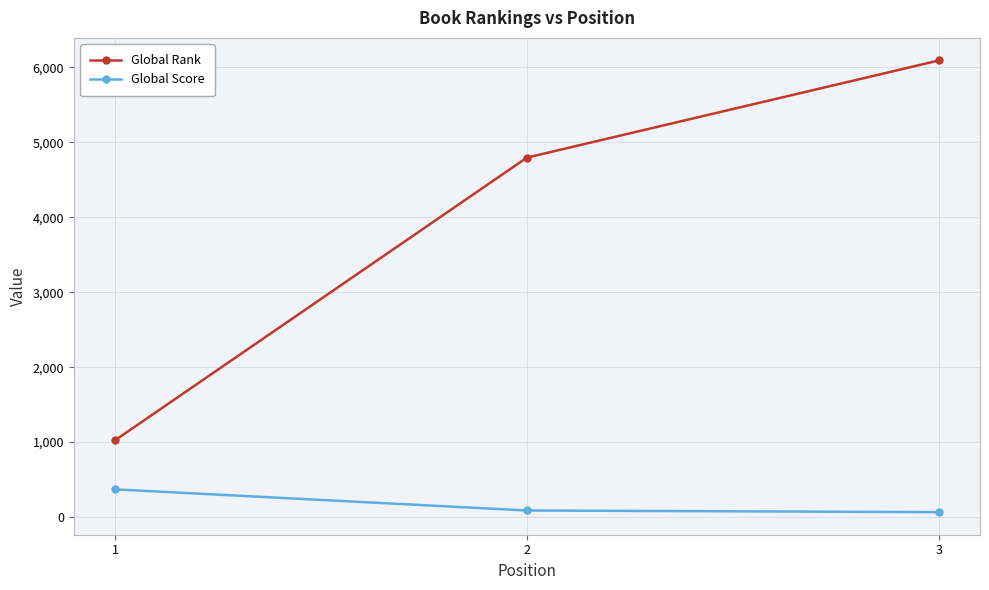

Is the value of Global Rank at 3 greater than the value of Global Score at 3?

Yes